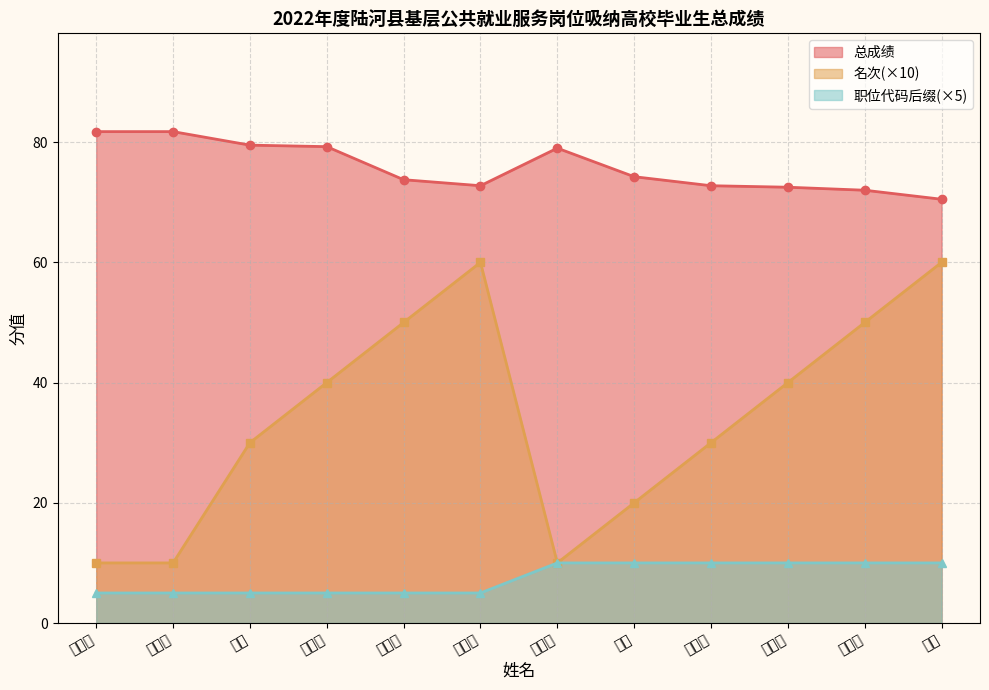

What is the sum of all 总成绩_line values?

909.8